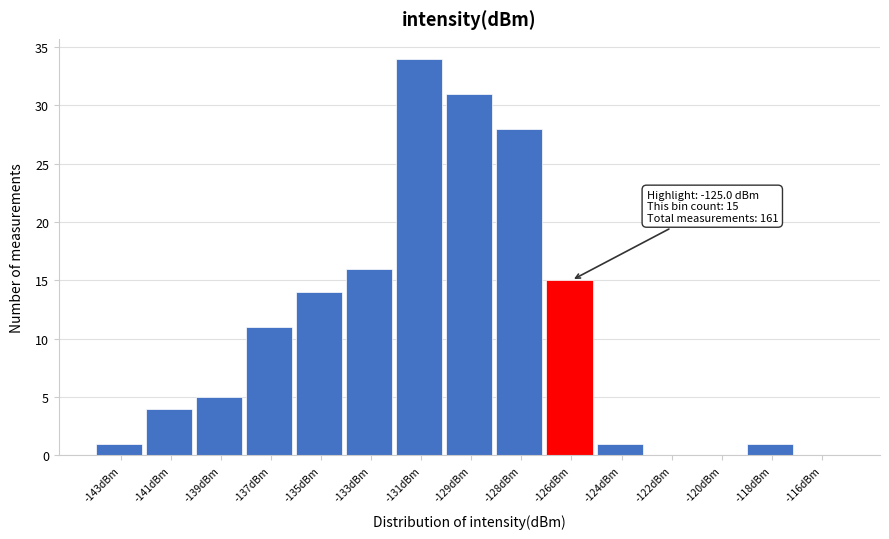

Reading left to right, transcribe all the data shown in this chart.

-143dBm=1	-141dBm=4	-139dBm=5	-137dBm=11	-135dBm=14	-133dBm=16	-131dBm=34	-129dBm=31	-128dBm=28	-126dBm=15	-124dBm=1	-122dBm=0	-120dBm=0	-118dBm=1	-116dBm=0